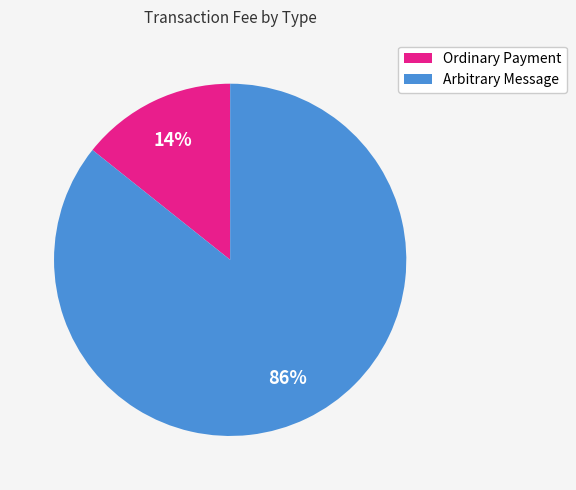

To the nearest percent, what percentage of the pie is Ordinary Payment?

14%